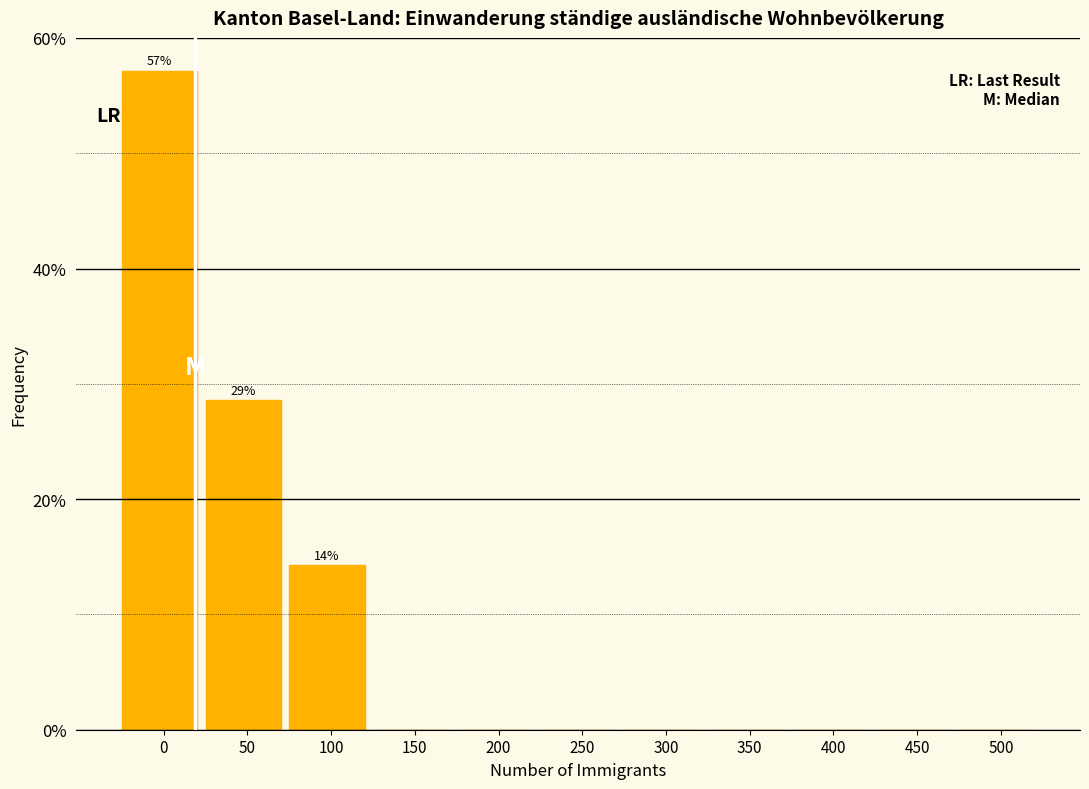

Reading left to right, extract all data points from this chart.

0=57.1	50=28.6	100=14.3	150=0.0	200=0.0	250=0.0	300=0.0	350=0.0	400=0.0	450=0.0	500=0.0